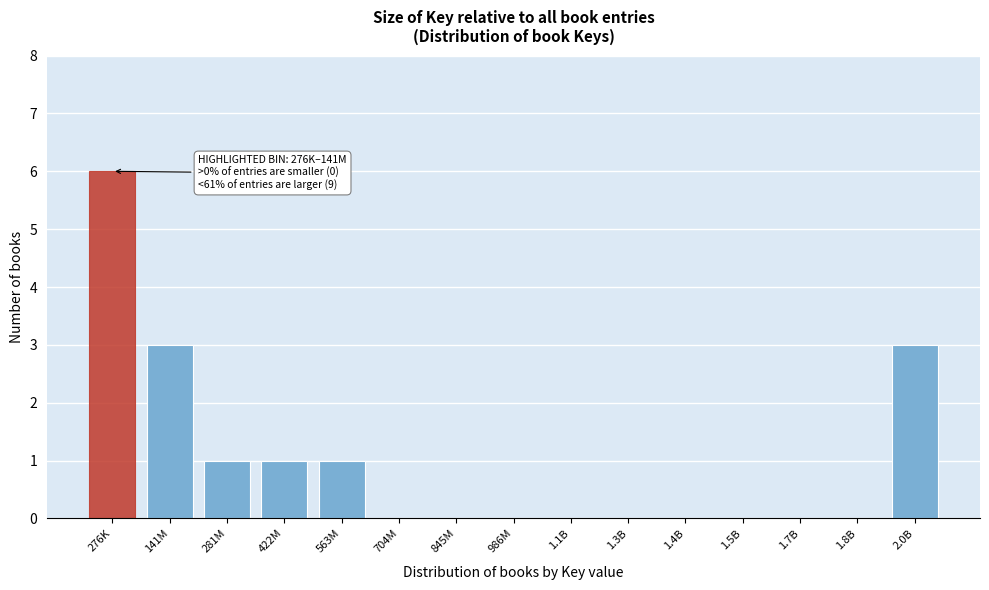

Reading left to right, list all the values displayed in this chart.

276K=6	141M=3	281M=1	422M=1	563M=1	704M=0	845M=0	986M=0	1.1B=0	1.3B=0	1.4B=0	1.5B=0	1.7B=0	1.8B=0	2.0B=3